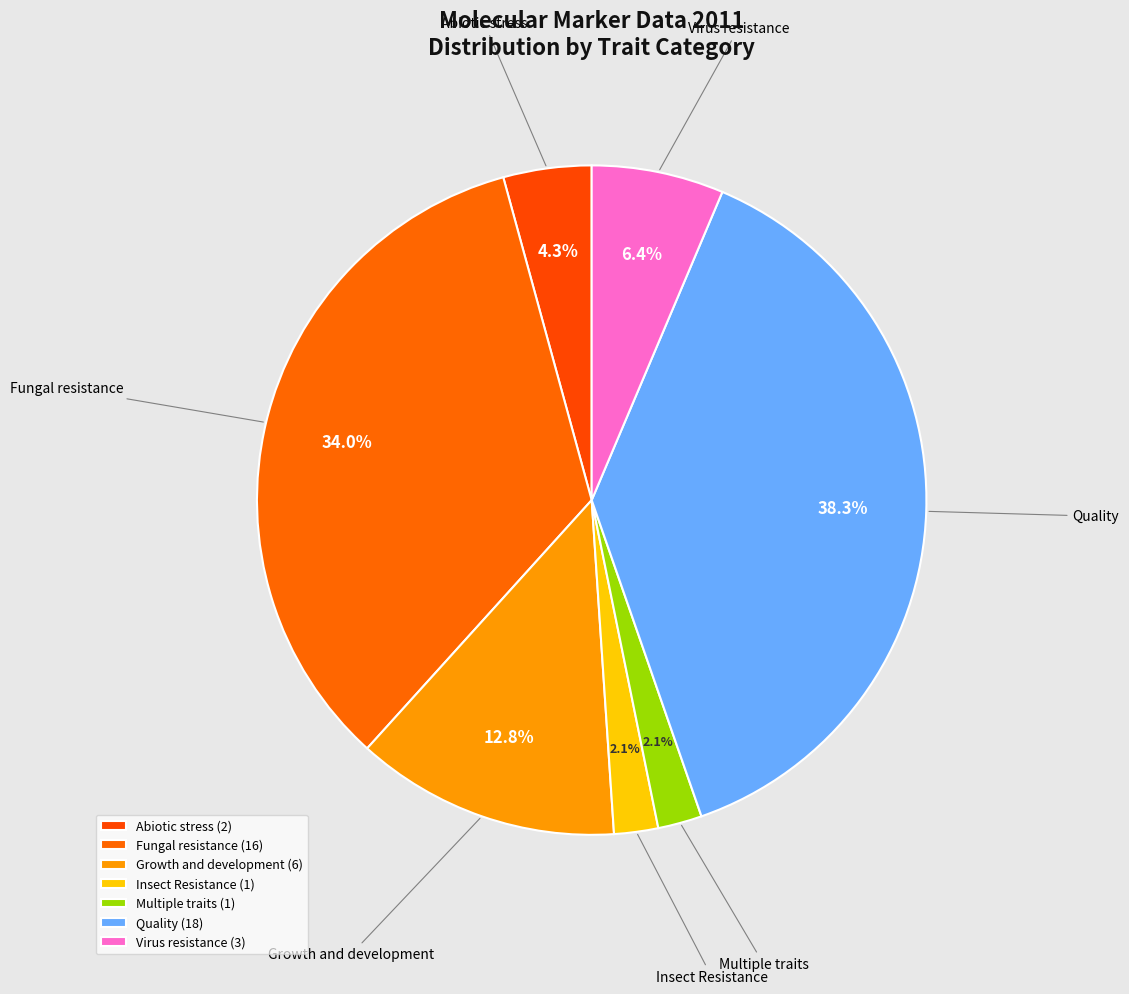

To the nearest percent, what is the combined percentage of Abiotic stress and Insect Resistance?

6%